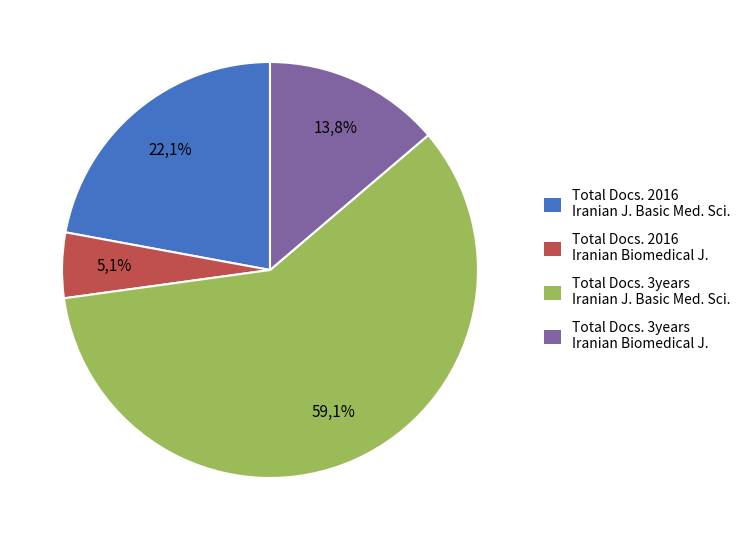

Rank the categories by value from highest to lowest.

Iranian Journal of Basic Medical Sciences (Total Docs. 3years), Iranian Journal of Basic Medical Sciences (Total Docs. 2016), Iranian Biomedical Journal (Total Docs. 3years), Iranian Biomedical Journal (Total Docs. 2016)